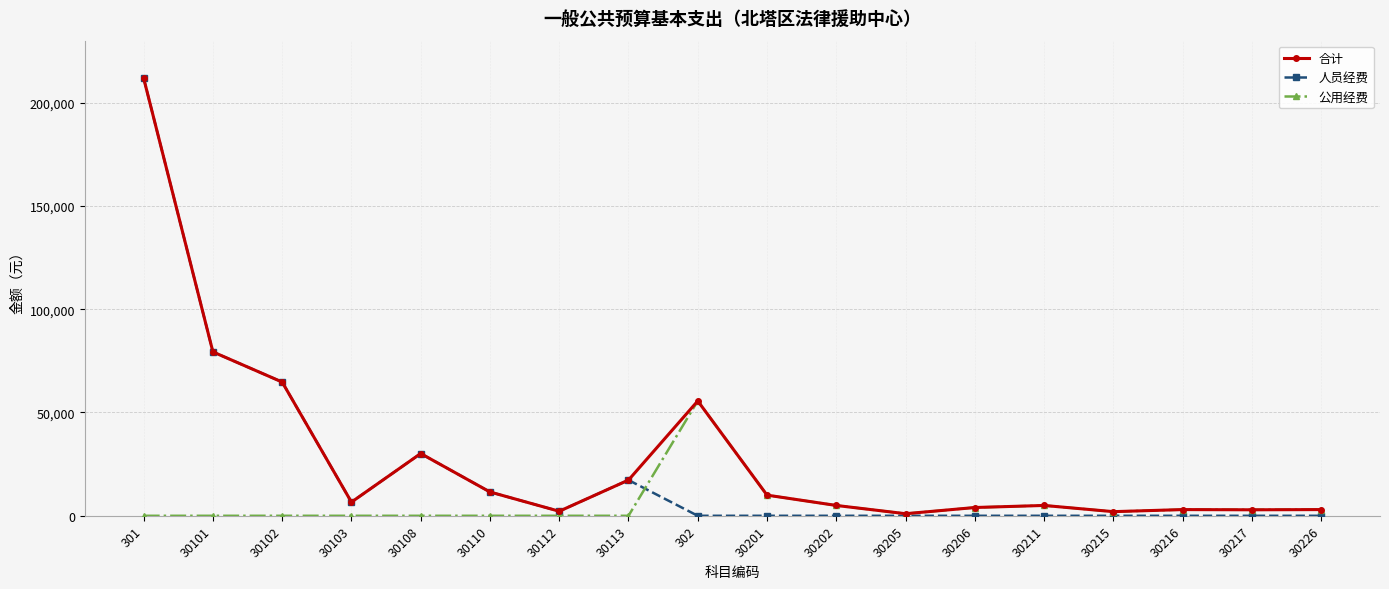

How many series are shown in this chart?

3